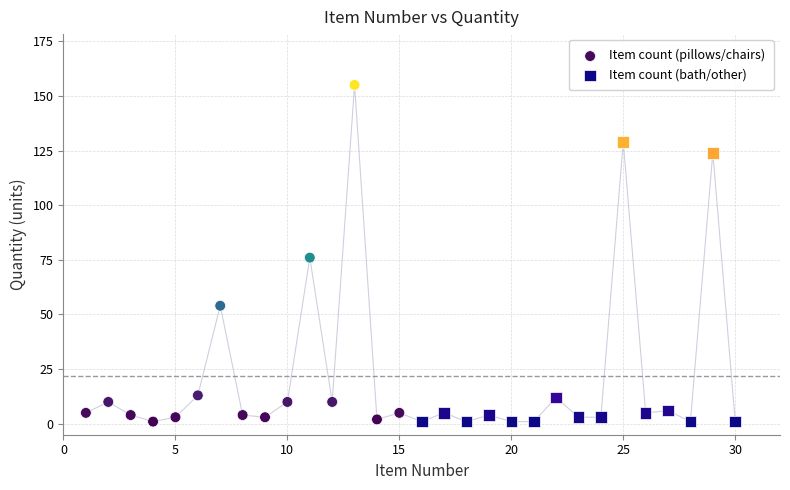

Which series reaches the maximum Y coordinate?

Item count (pillows/chairs)